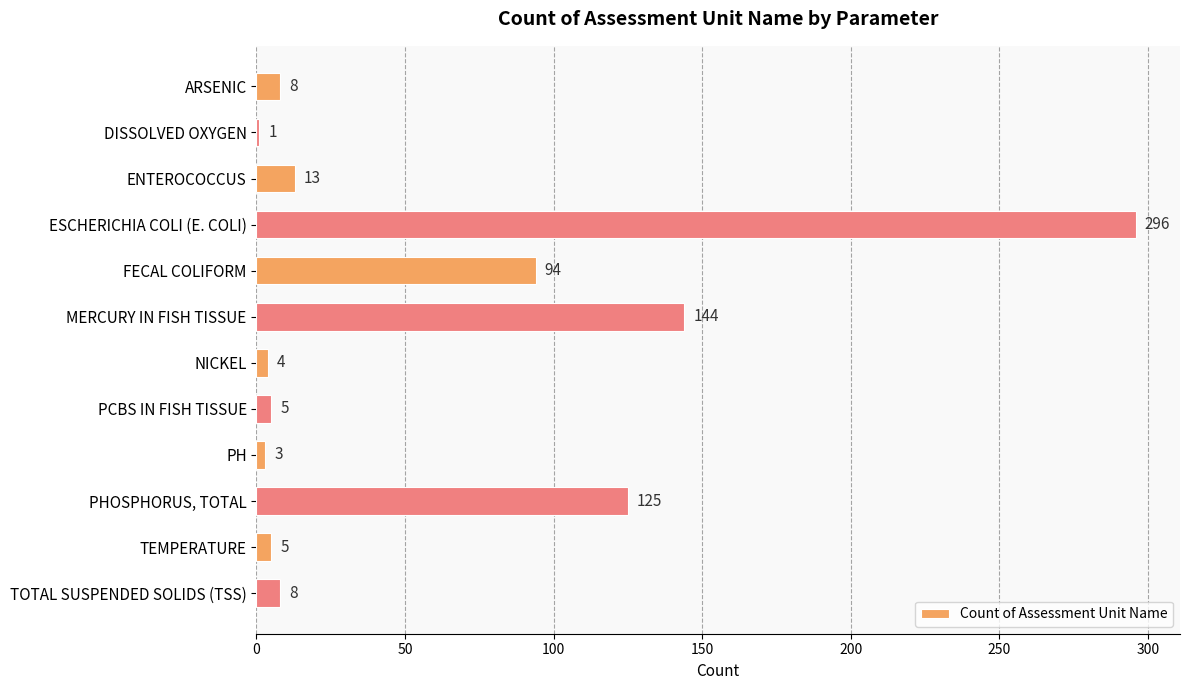

What is the change in value from ESCHERICHIA COLI (E. COLI) to PCBS IN FISH TISSUE?

-291